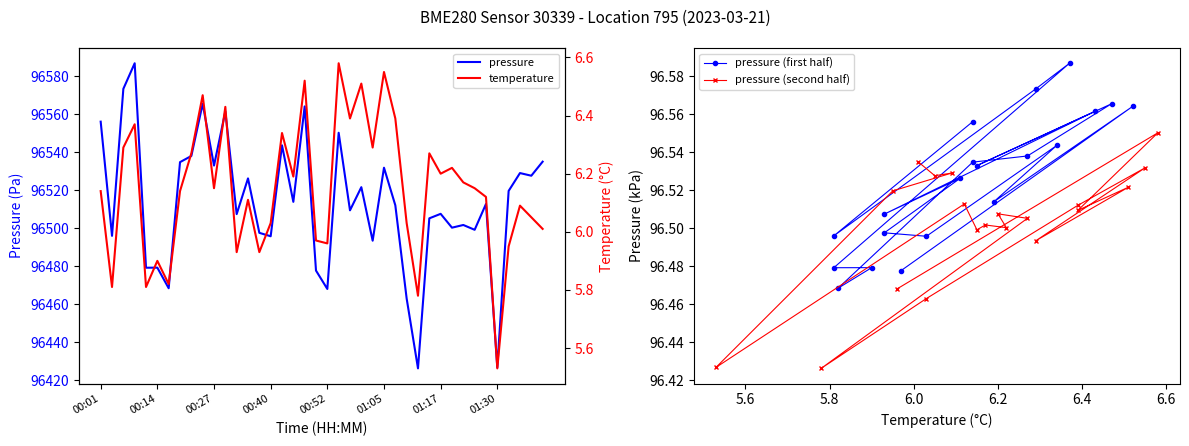

Where does the pressure series first go above 96512?

00:01